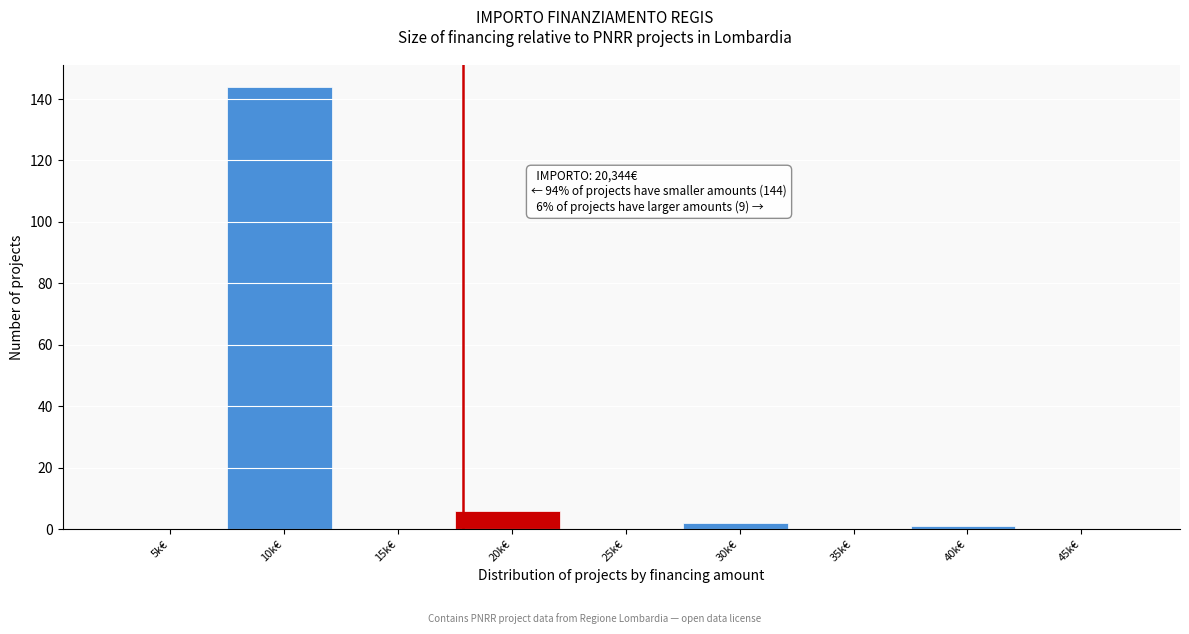

Reading left to right, what are all the values shown in this chart?

5k€=0	10k€=144	15k€=0	20k€=6	25k€=0	30k€=2	35k€=0	40k€=1	45k€=0